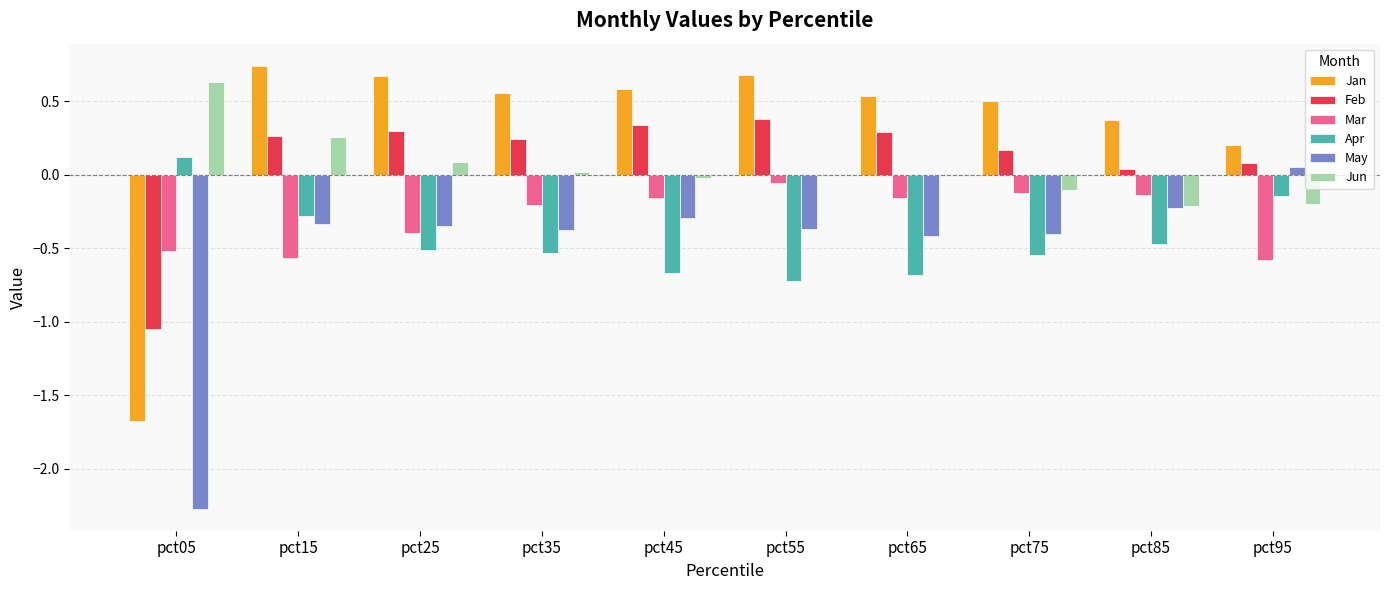

Which series has the largest total across all categories?

Jan